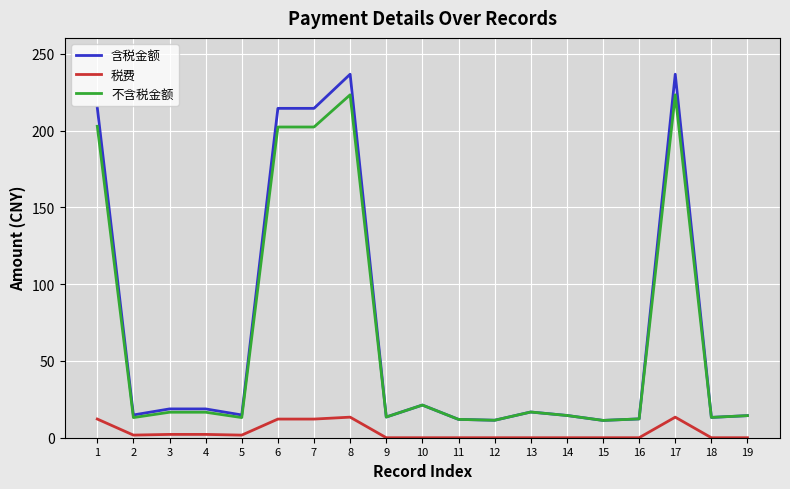

What is the spread (max minus min) of values at 6?

202.4